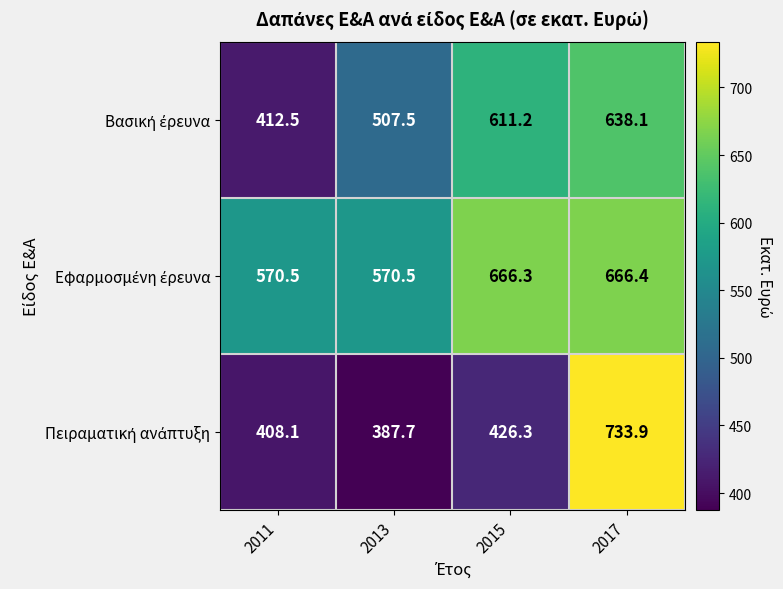

At how many categories does at least one series exceed 440?

4